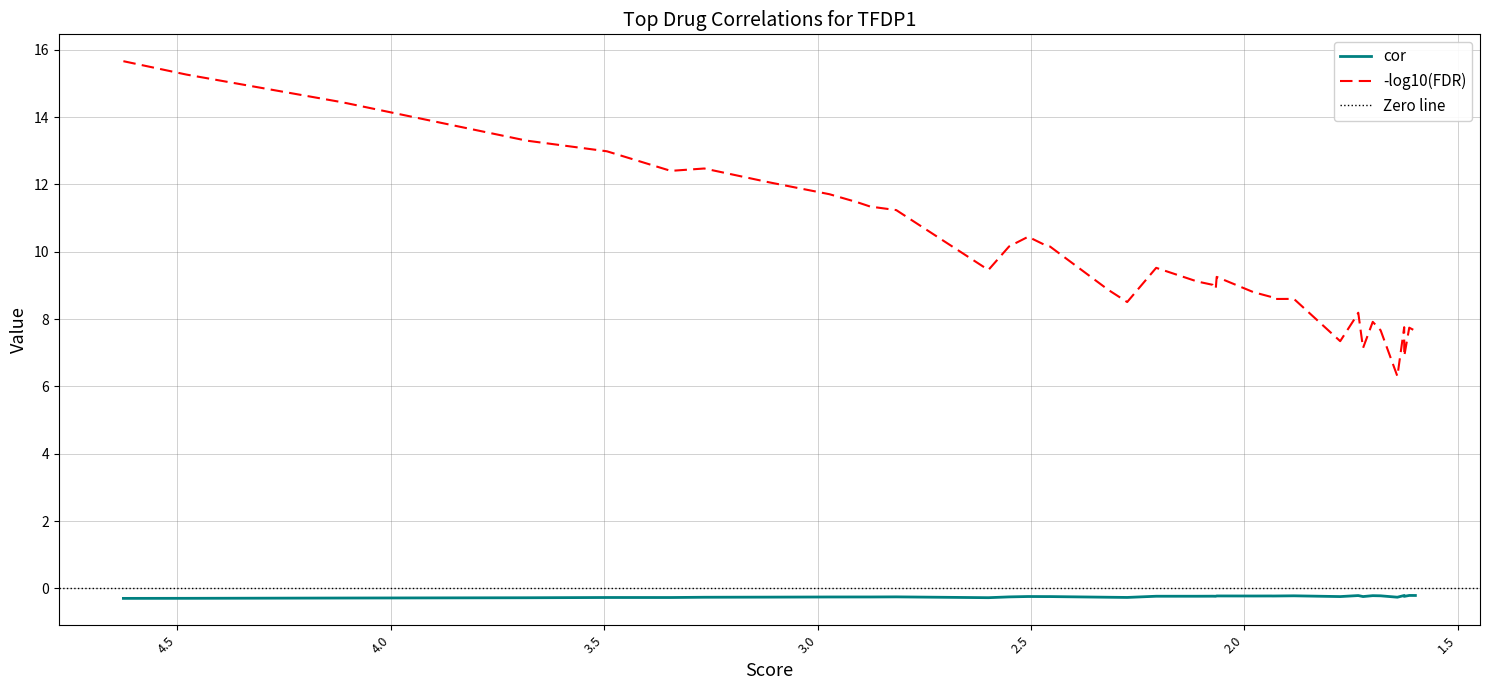

Where is the first local minimum?

4.0